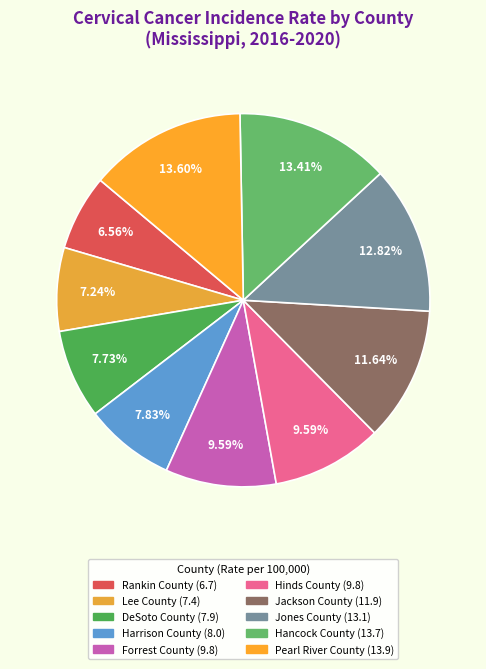

What percentage is the Hancock County slice, to the nearest percent?

13%